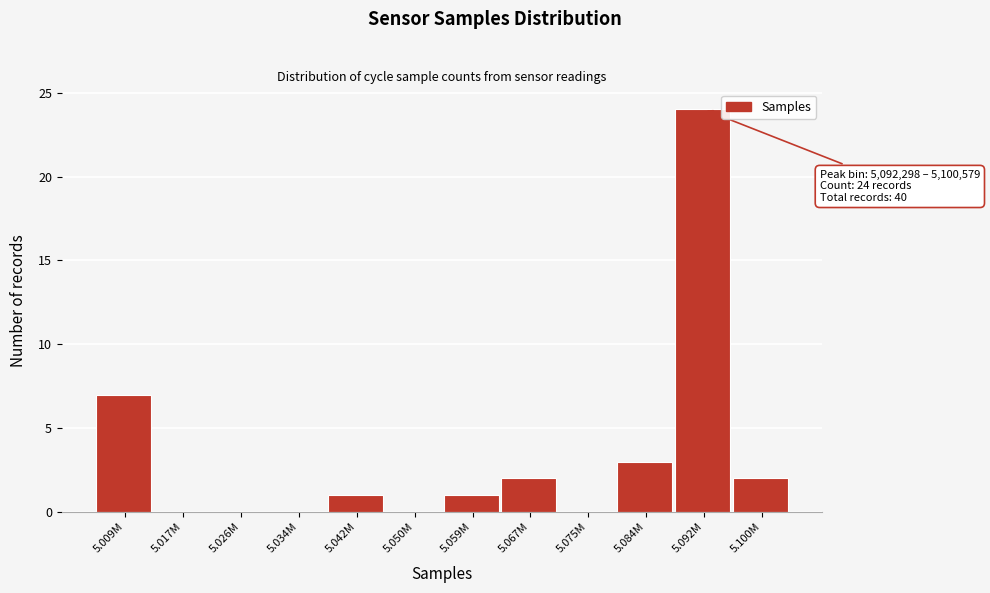

Reading left to right, what are all the values shown in this chart?

5.009M=7	5.017M=0	5.026M=0	5.034M=0	5.042M=1	5.050M=0	5.059M=1	5.067M=2	5.075M=0	5.084M=3	5.092M=24	5.100M=2